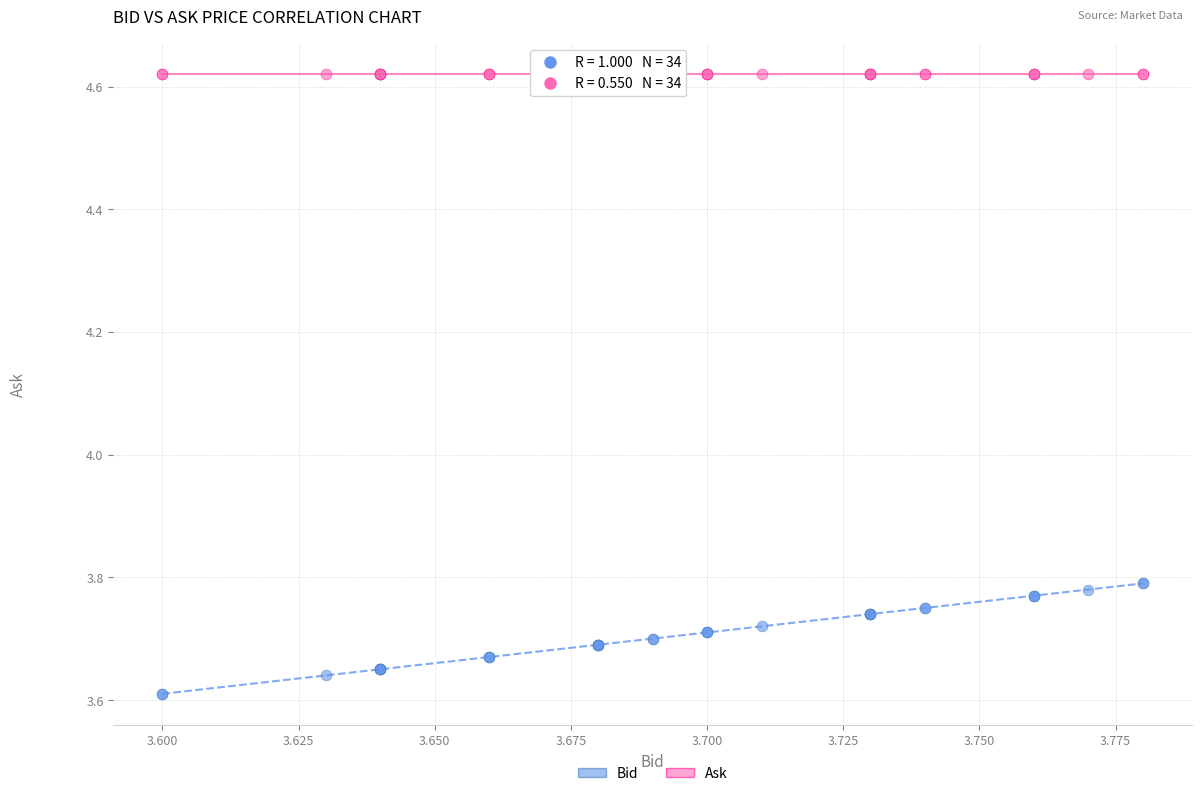

Which series contains the highest Y value?

Ask